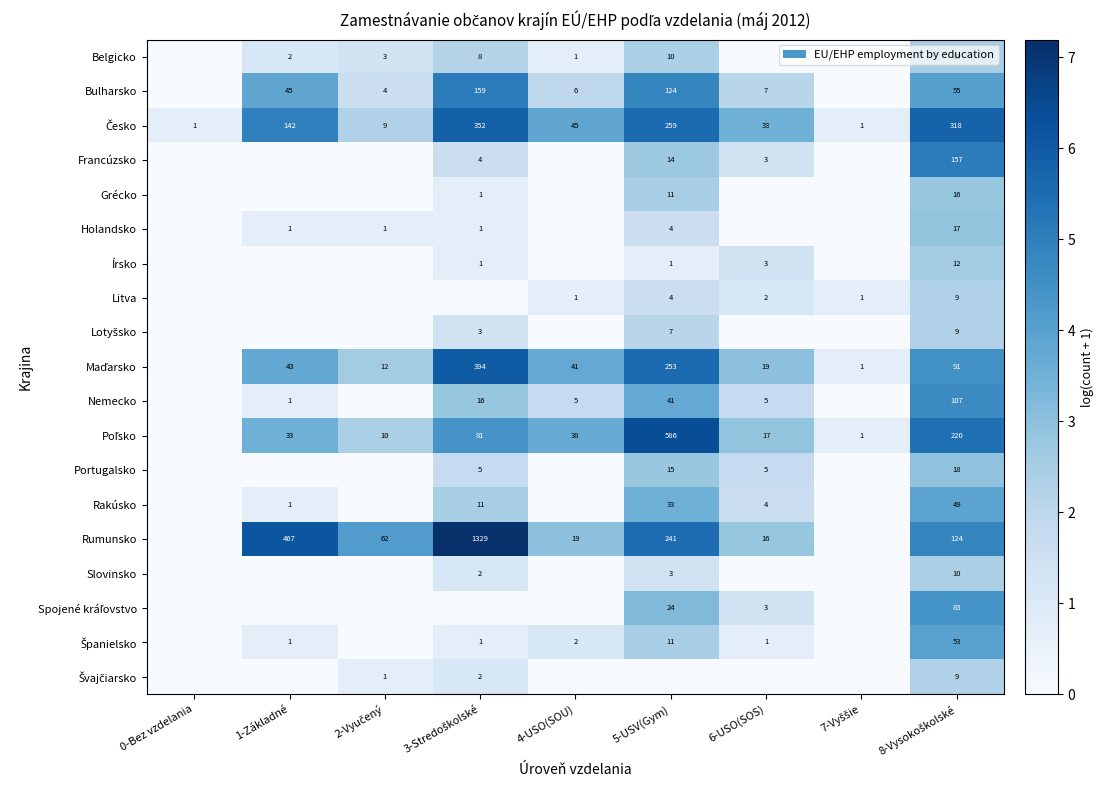

The Bulharsko series shows 2 at 4-USO(SOU). True or false?

False